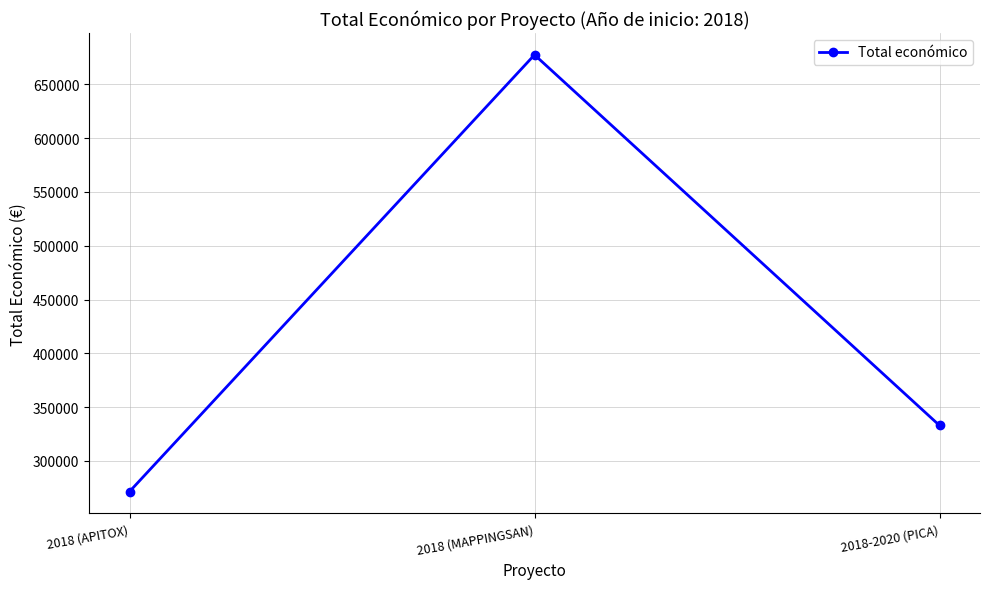

What is the sum of all values?

1281978